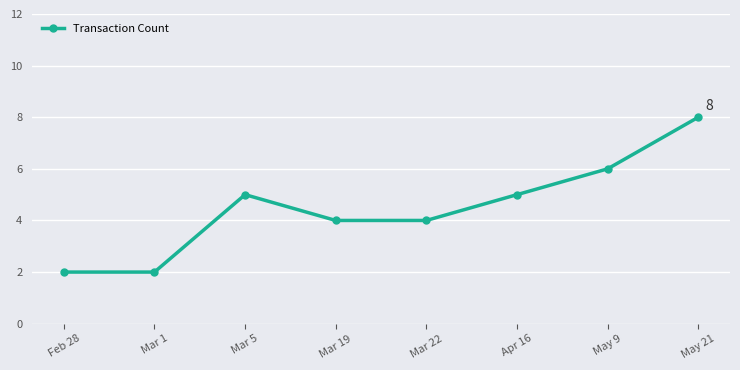

How many values are between 4 and 6?

5